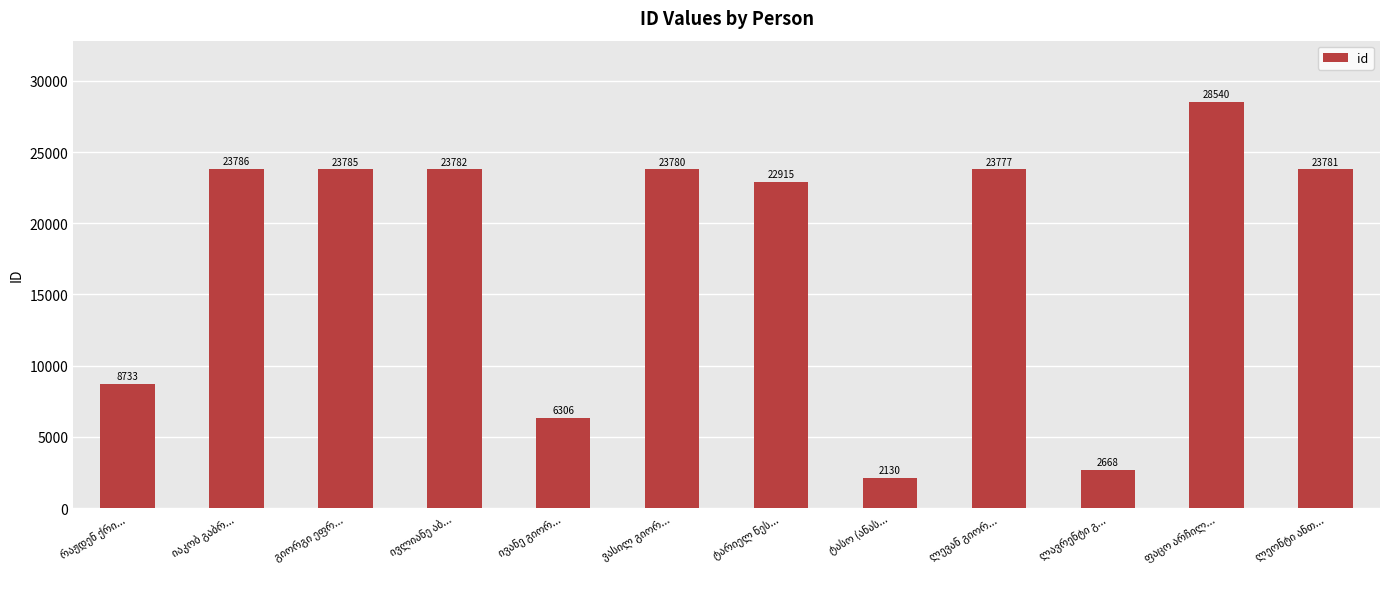

What is the average value?

17832